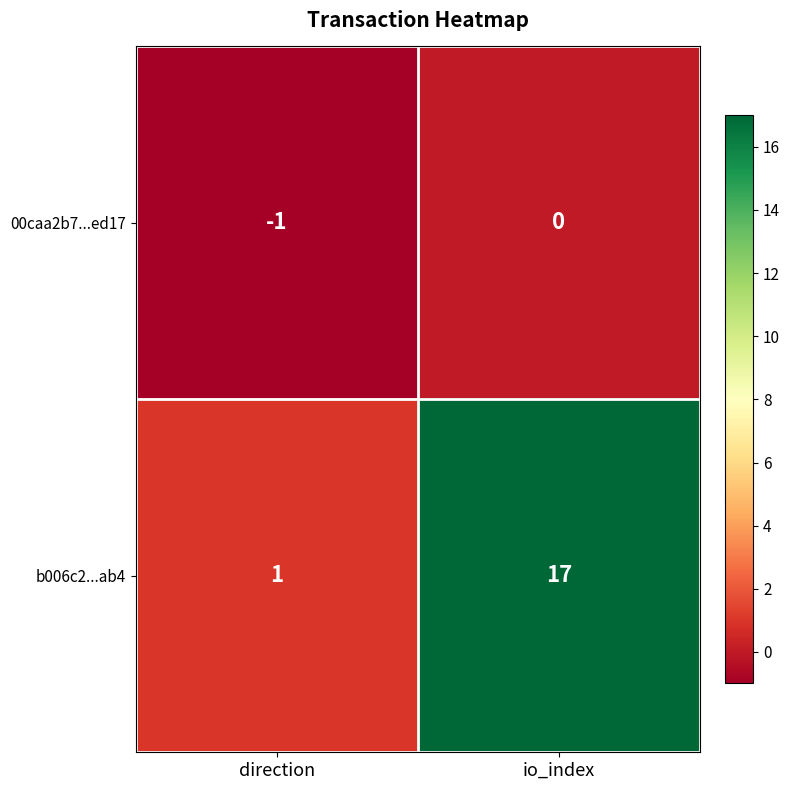

Is the value of 00caa2b7...ed17 at direction greater than the value of b006c2...ab4 at direction?

No